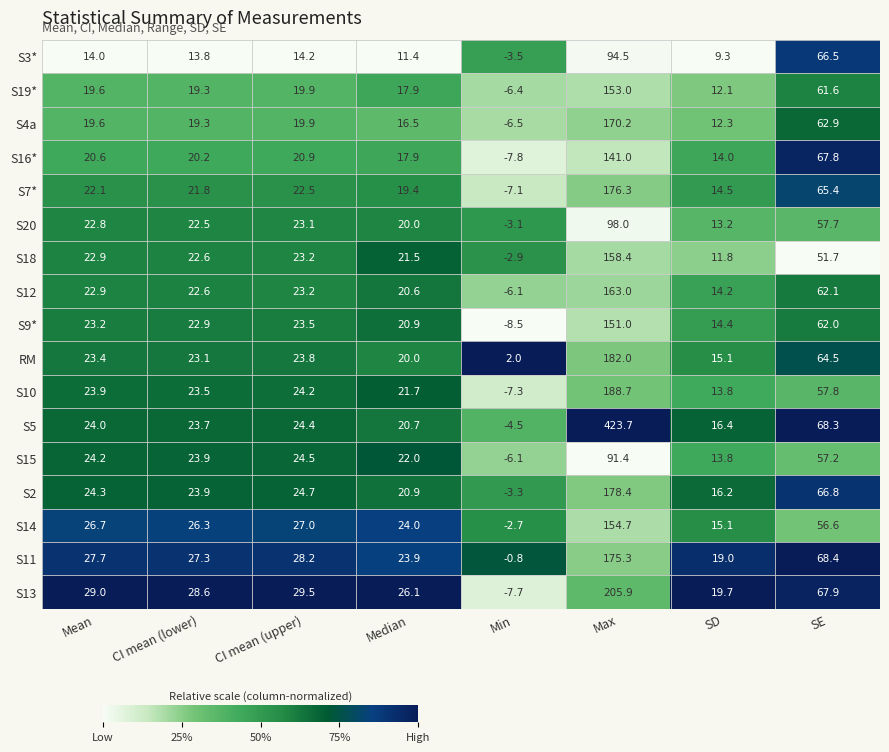

Between Mean and SD, which series saw the biggest shift?

S14